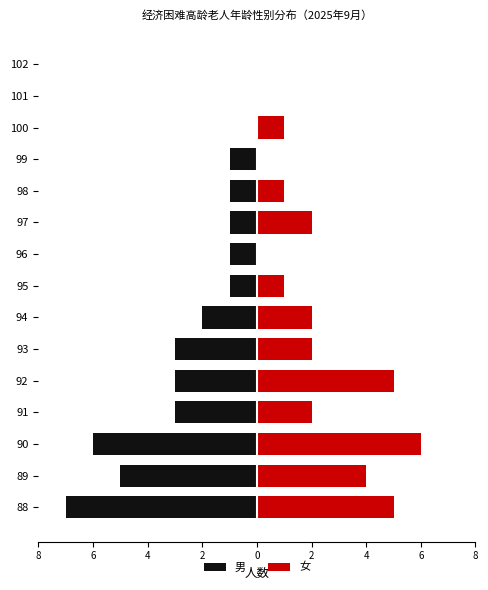

Which has a higher value, 94 or 91?

94